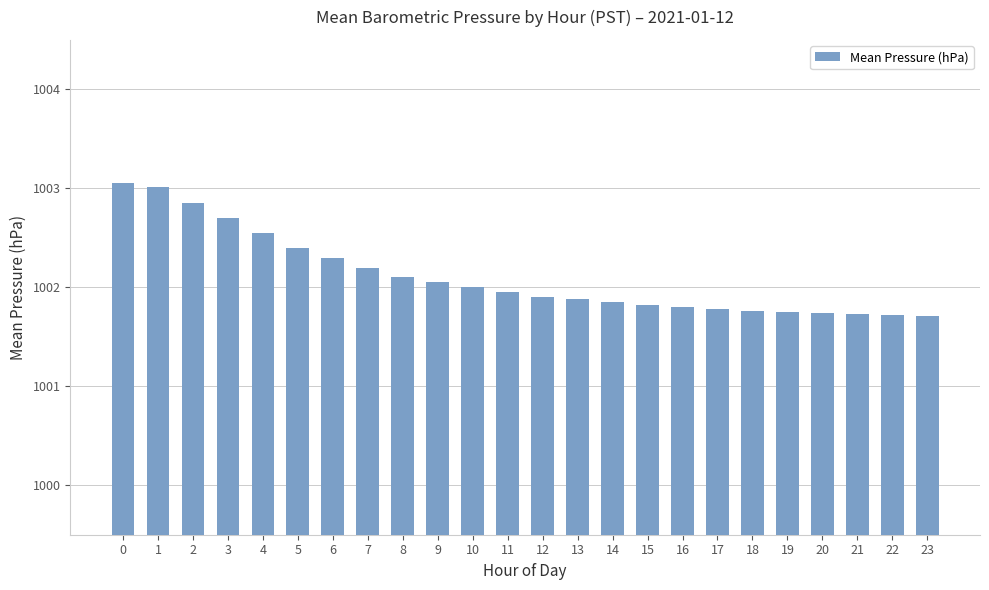

What is the difference between the values at 6 and 21?

0.6